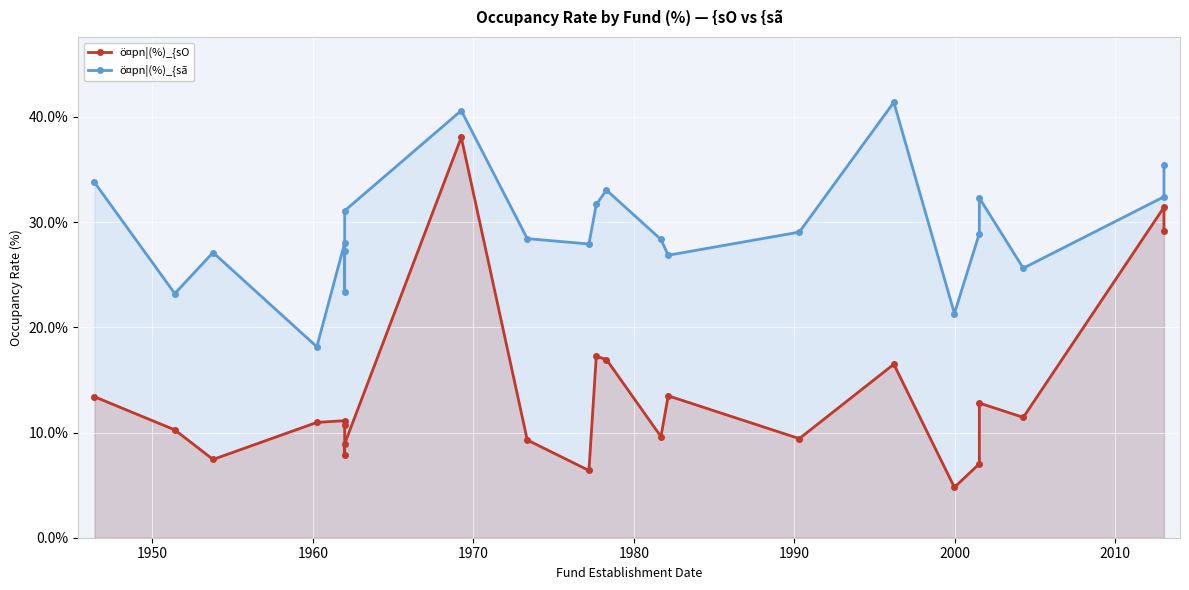

How many lines are shown in the chart?

2